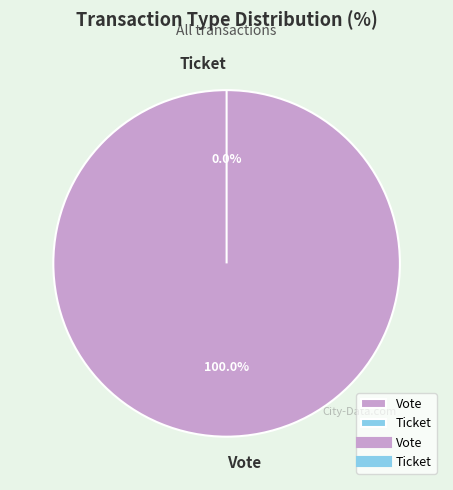

To the nearest percent, what is the difference between the Vote and Ticket slice percentages?

100%